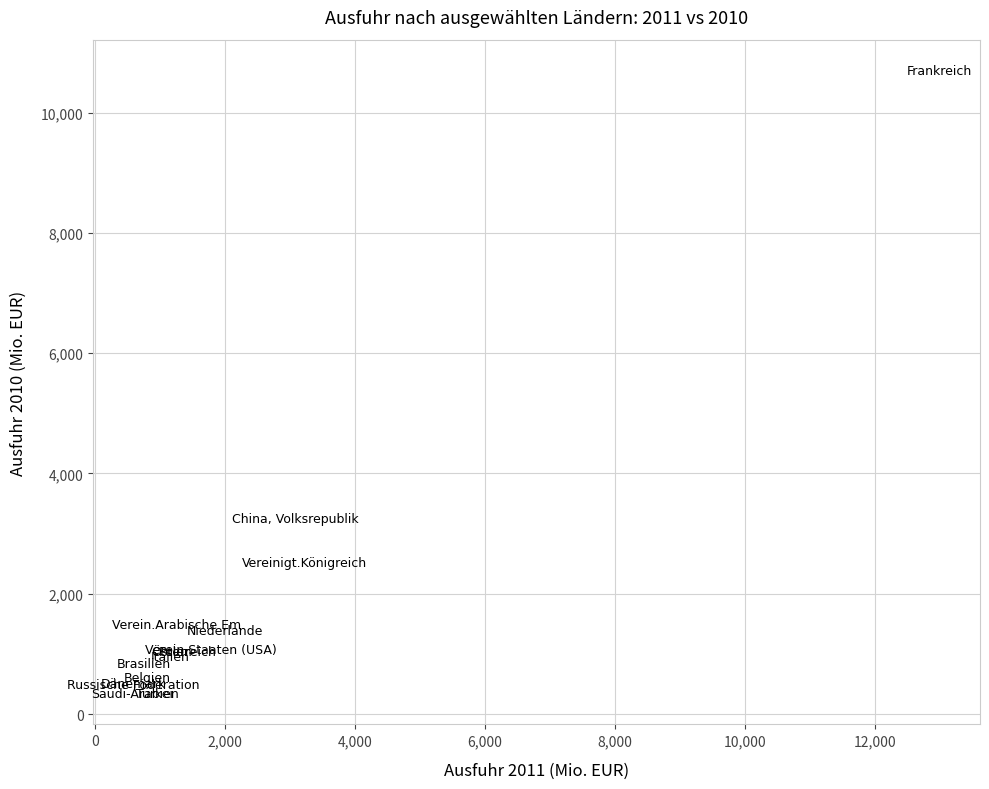

What Y value in the scatter plot is closest to 5520?

3248.7